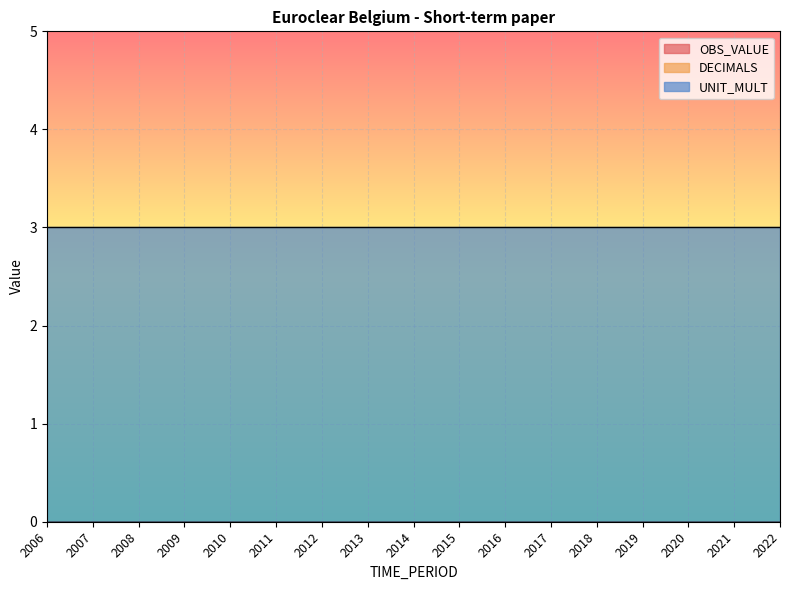

Which series has the largest range (max minus min)?

OBS_VALUE